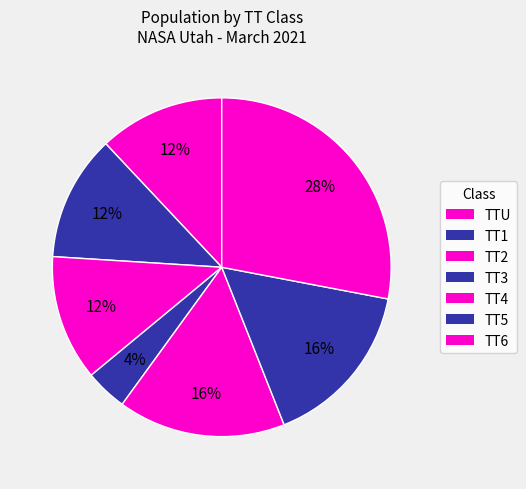

How many slices are in this pie chart?

7